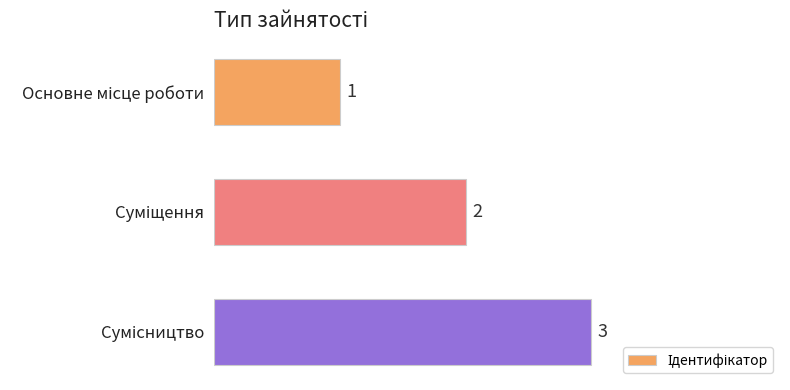

What is the maximum value shown in the chart?

3